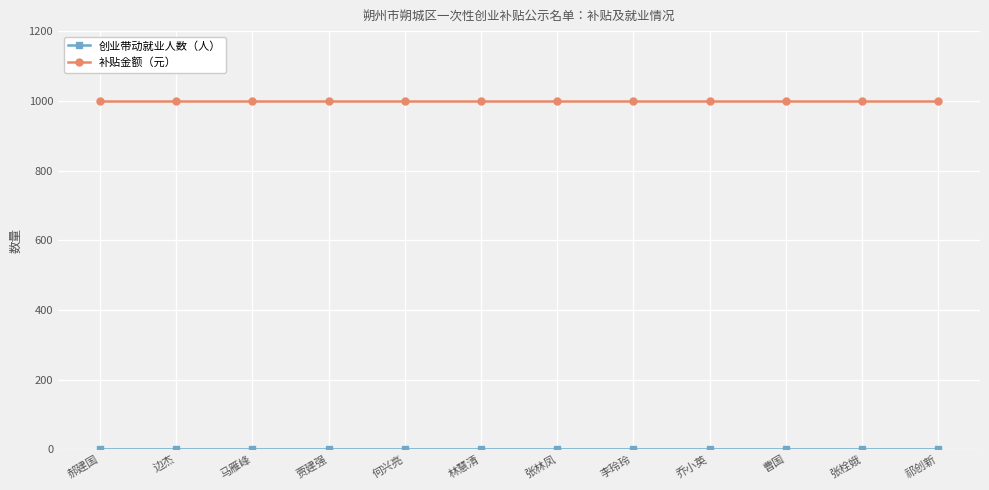

What is the maximum value shown in the chart?

1000